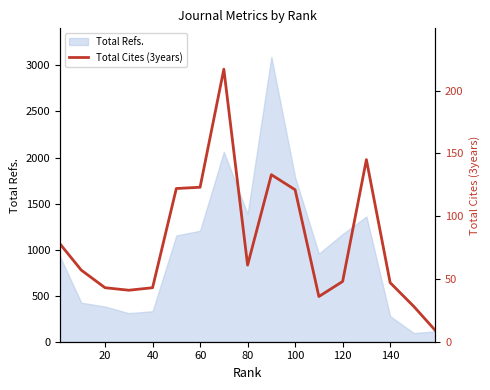

What is the highest value of the Total Refs. series?

3093